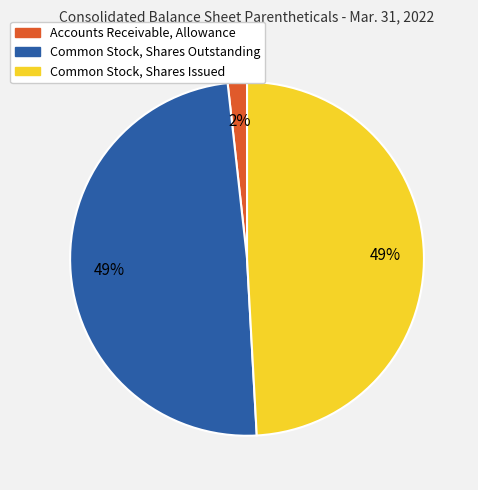

Does Common Stock, Shares Issued represent more than half of the total?

No